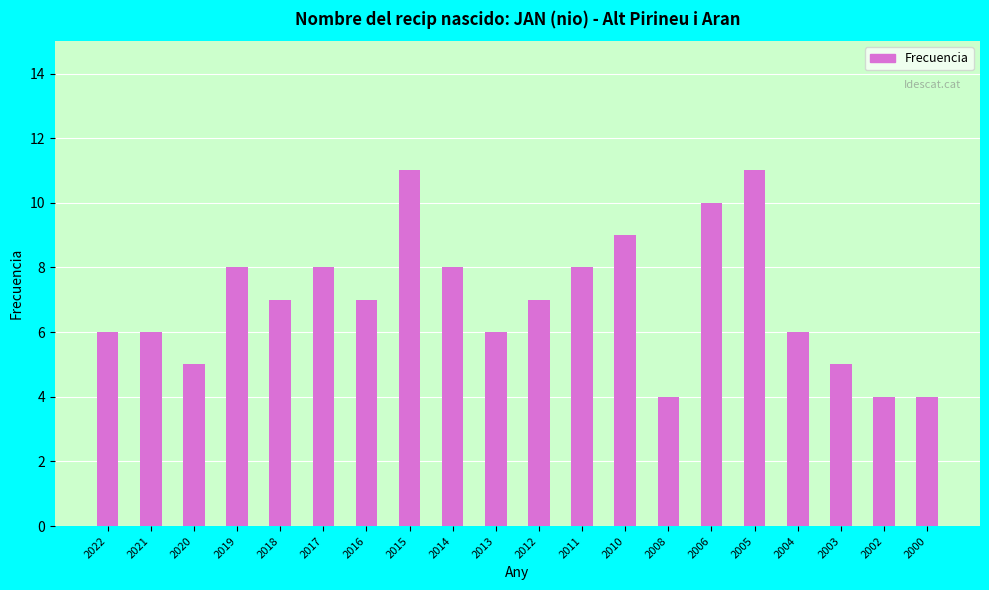

What is the ratio of the value at 2002 to the value at 2003?

0.8